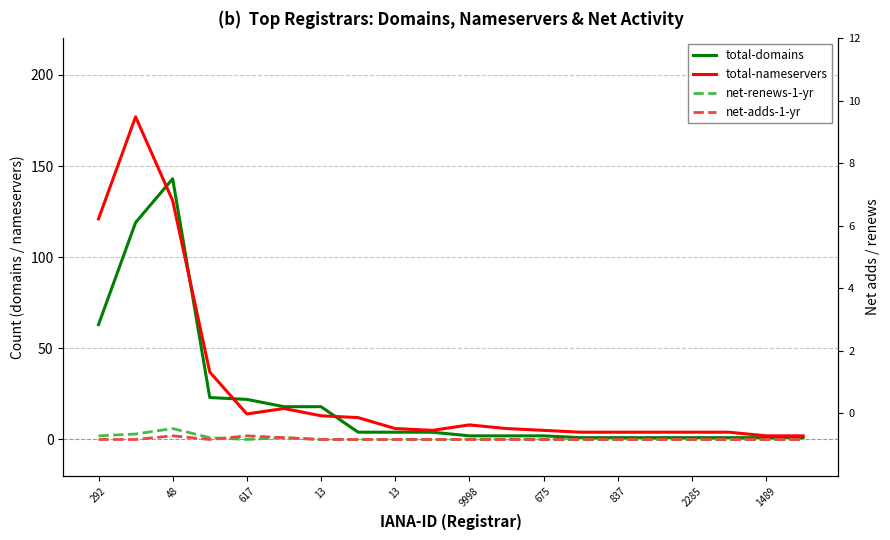

Between 617 and 11, which is larger?

617